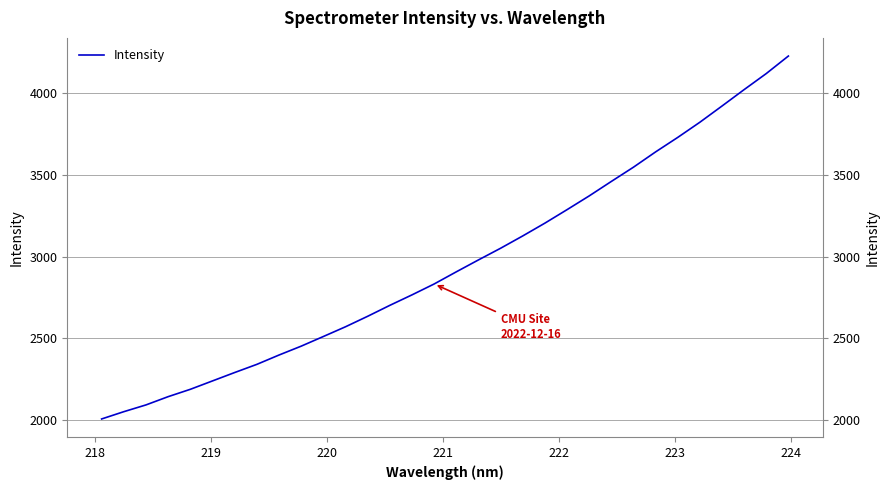

The value at 18 is 1133.8. True or false?

False